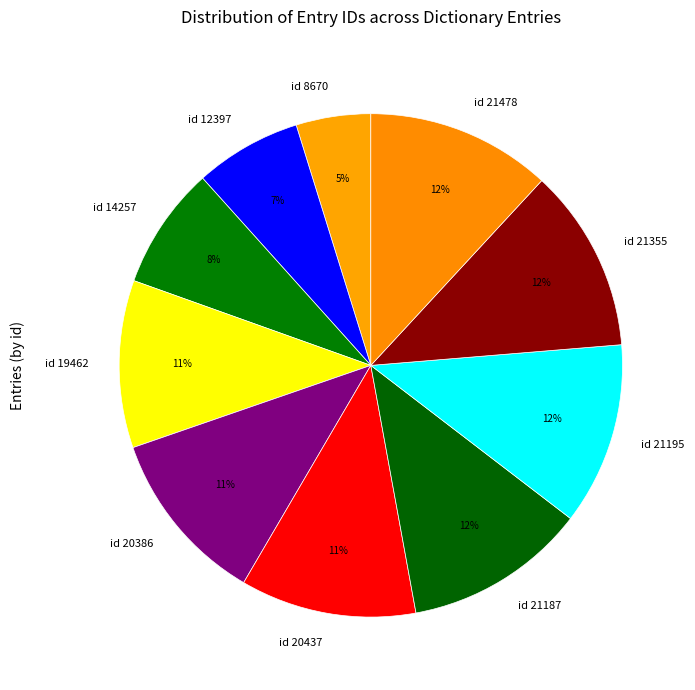

Do id 14257 and id 21478 together represent more than half of the pie?

No